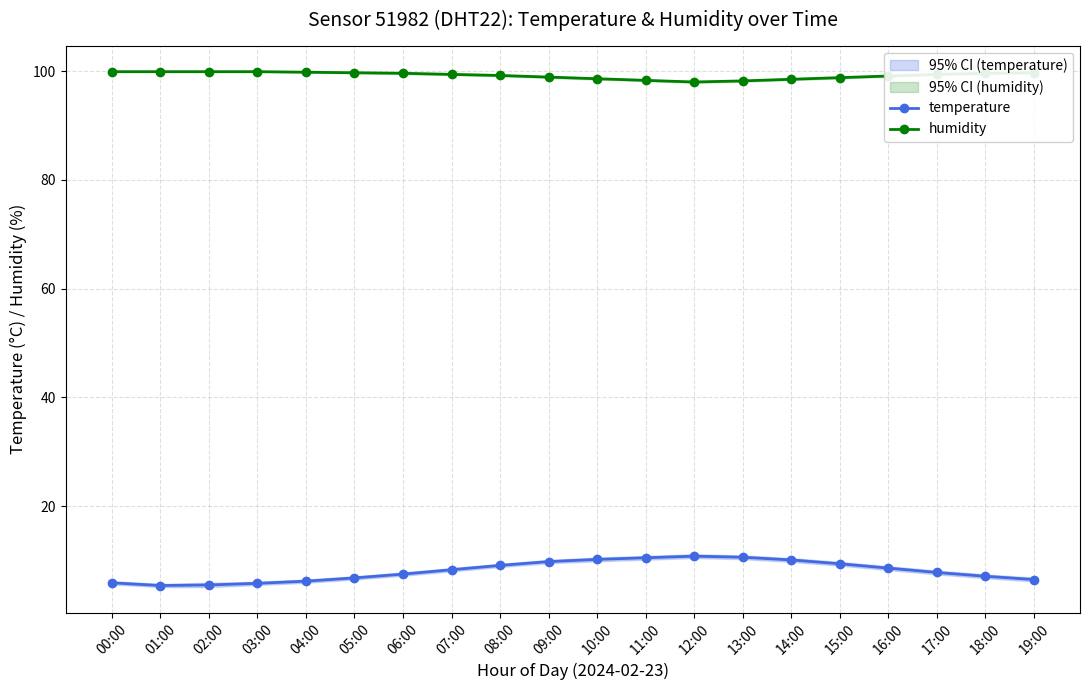

True or false: temperature has more than 0 points higher than both neighbors.

True